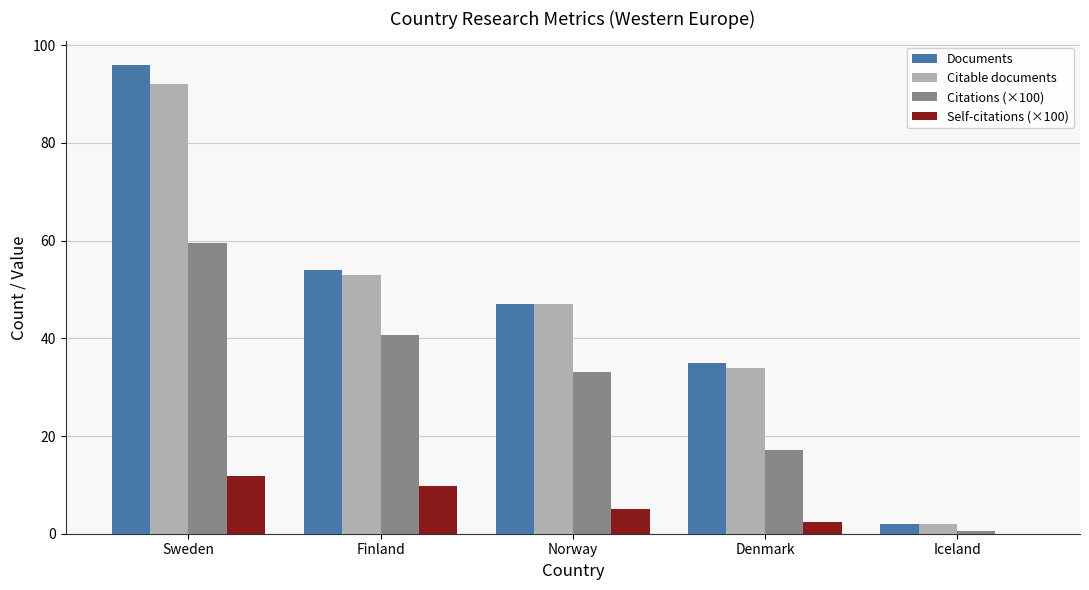

Is it true that Documents equals 2.0 at Iceland?

True